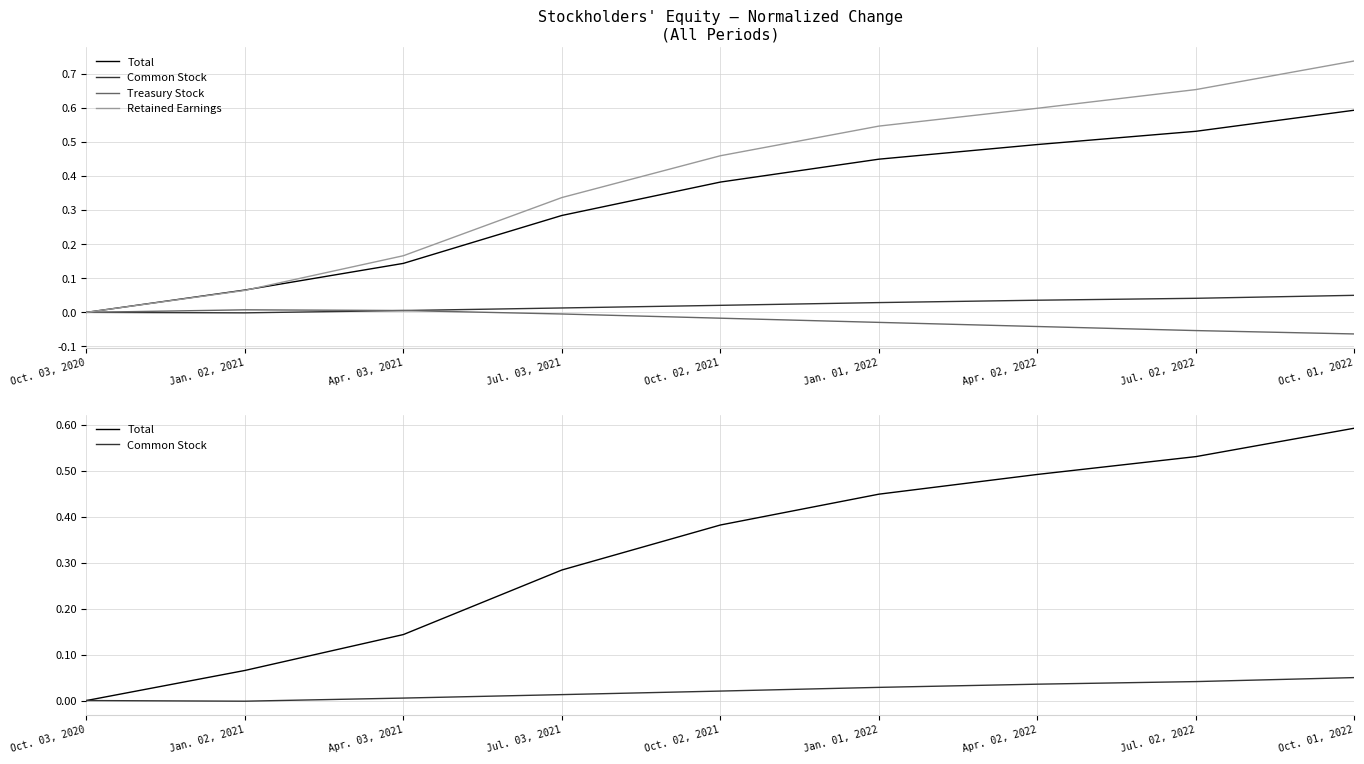

What is the value of the Retained Earnings point at the 4th from the left?

0.3